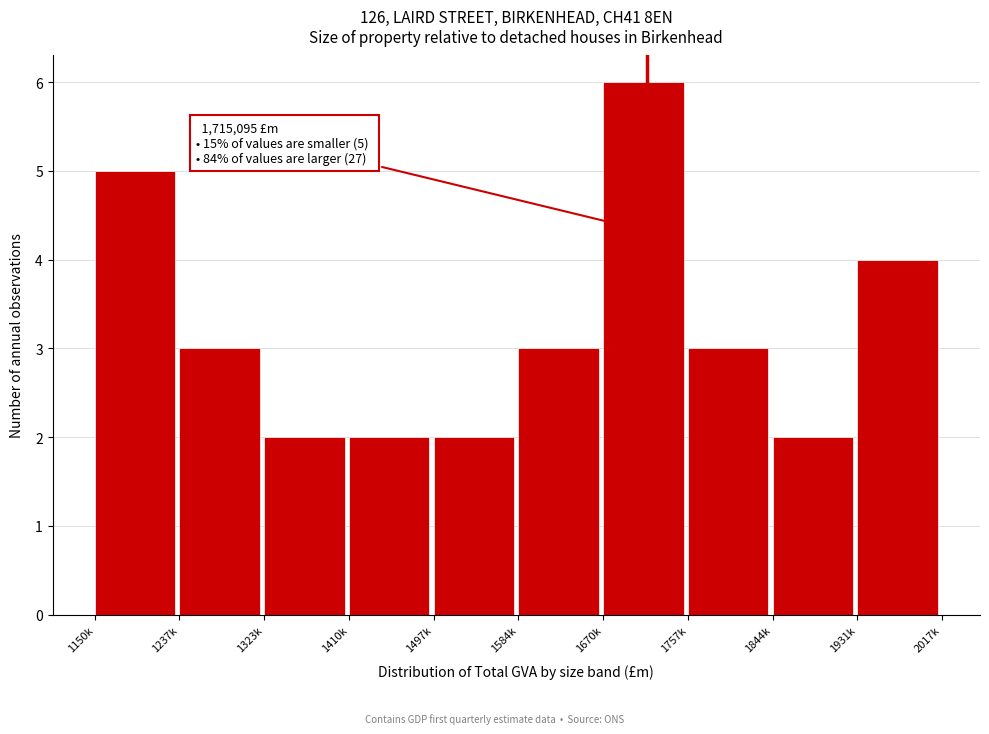

Reading left to right, transcribe all the data shown in this chart.

5	3	2	2	2	3	6	3	2	4